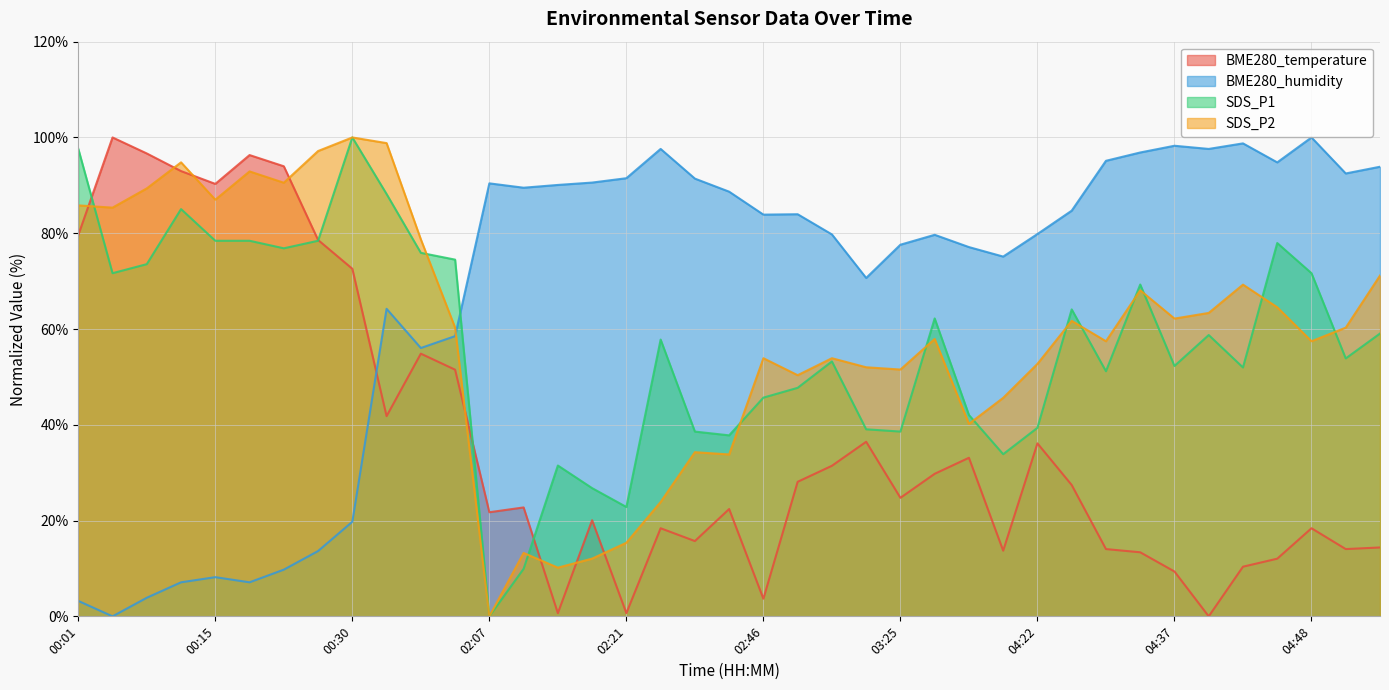

How many intersections are there between SDS_P1 and BME280_temperature?

4